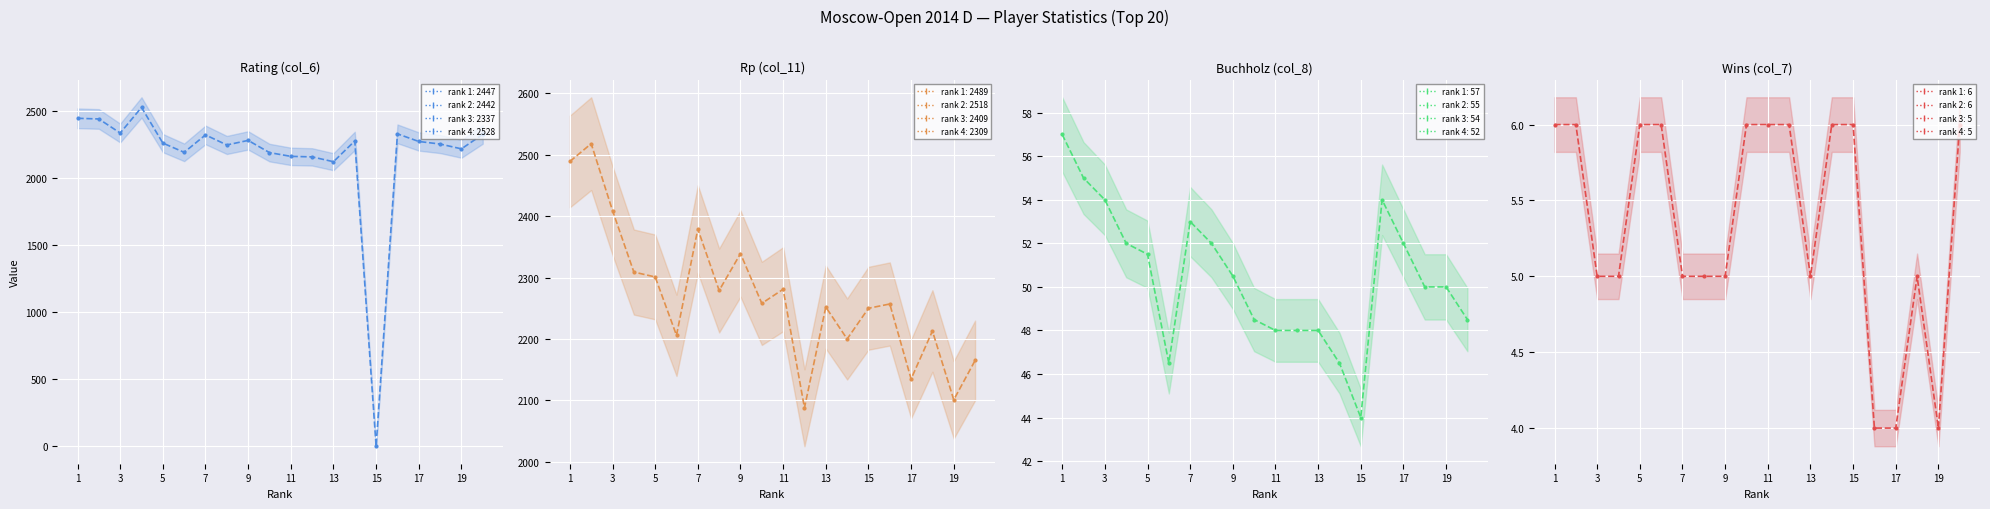

Reading left to right, extract all data points from this chart.

Rating (col_6): 2447.0	2442.0	2337.0	2528.0	2262.0	2193.0	2323.0	2248.0	2282.0	2191.0	2163.0	2159.0	2123.0	2278.0	0.0	2331.0	2274.0	2255.0	2219.0	2327.0
Rp (col_11): 2489.0	2518.0	2409.0	2309.0	2301.0	2206.0	2379.0	2279.0	2339.0	2258.0	2281.0	2088.0	2252.0	2200.0	2250.0	2257.0	2135.0	2213.0	2101.0	2165.0
Buchholz (col_8): 57.0	55.0	54.0	52.0	51.5	46.5	53.0	52.0	50.5	48.5	48.0	48.0	48.0	46.5	44.0	54.0	52.0	50.0	50.0	48.5
Wins (col_7): 6.0	6.0	5.0	5.0	6.0	6.0	5.0	5.0	5.0	6.0	6.0	6.0	5.0	6.0	6.0	4.0	4.0	5.0	4.0	6.0